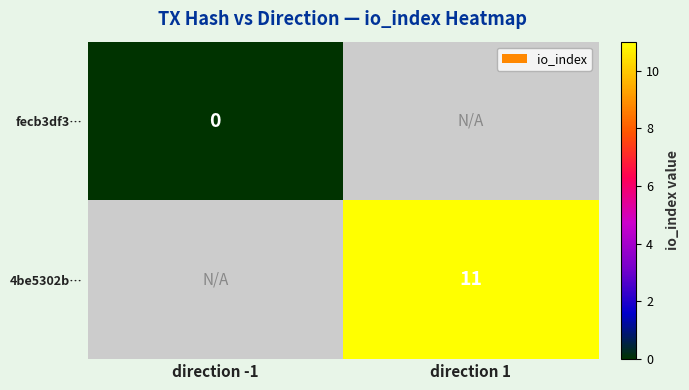

Is it true that 4be5302b… equals 11 at direction 1?

True